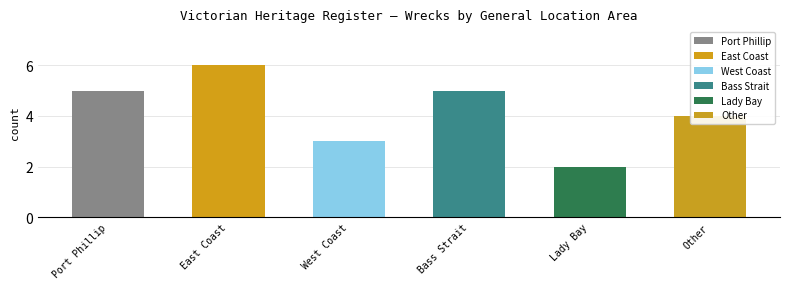

What is the ratio of the value at Bass Strait to the value at East Coast?

0.8